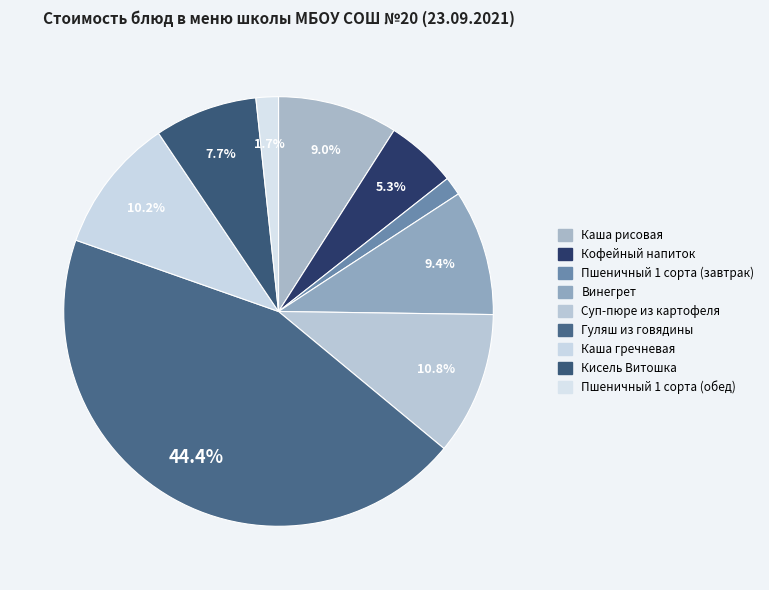

Which category has the smallest portion of the pie?

Пшеничный 1 сорта (завтрак)